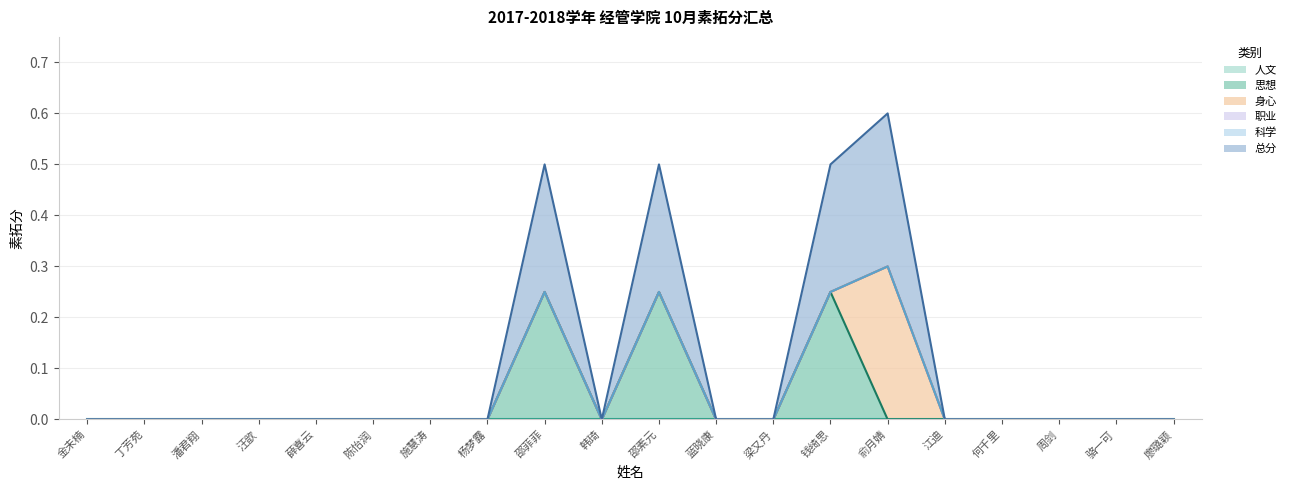

What is the maximum value for 总分?

0.3